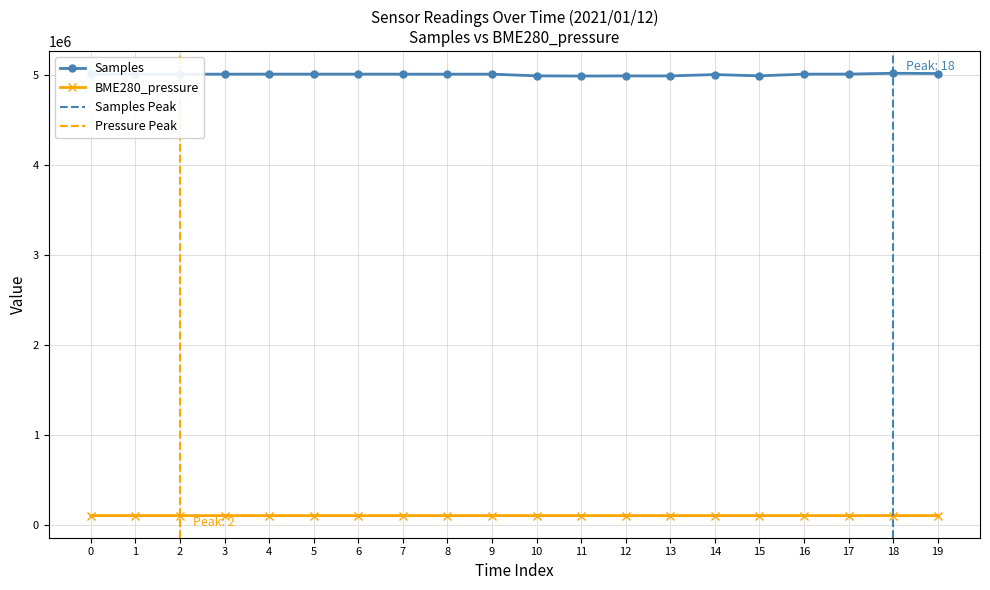

What is the difference between the second highest and second lowest values in the Samples series?

26812.0